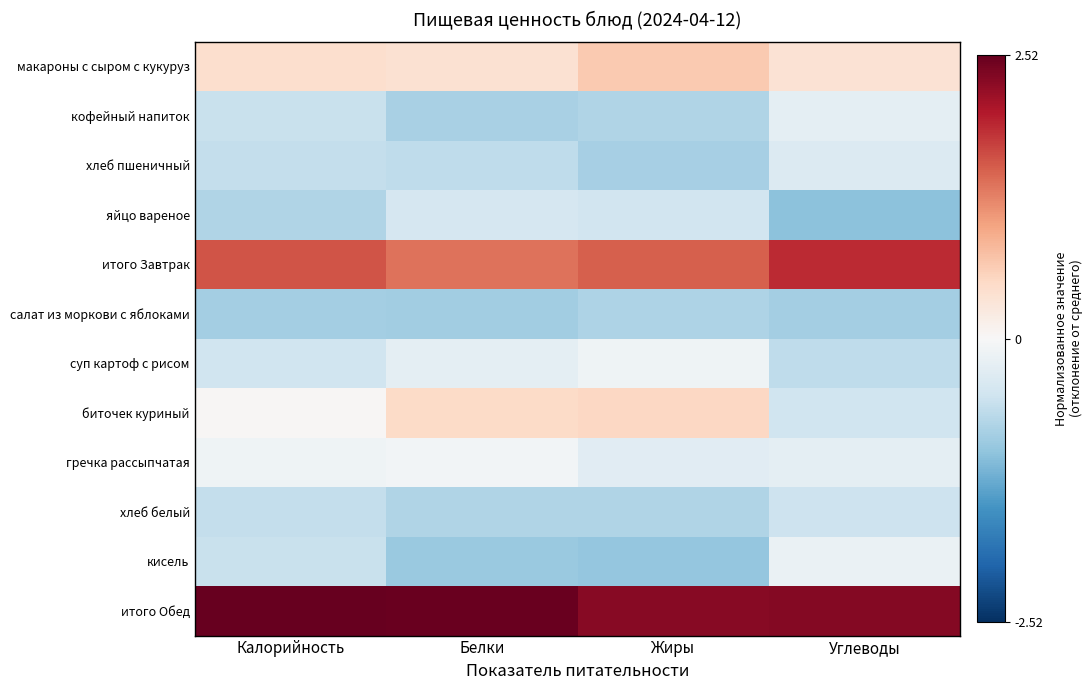

Which series has the widest spread of values?

биточек куриный